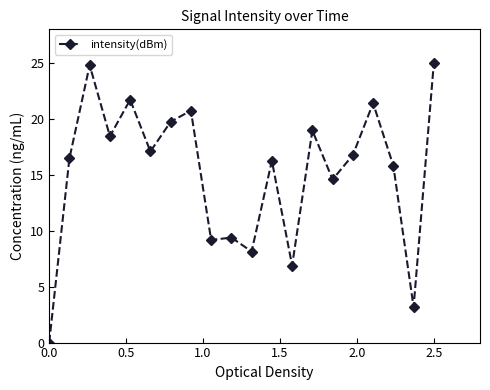

What is the difference between the maximum and second lowest values?

21.8